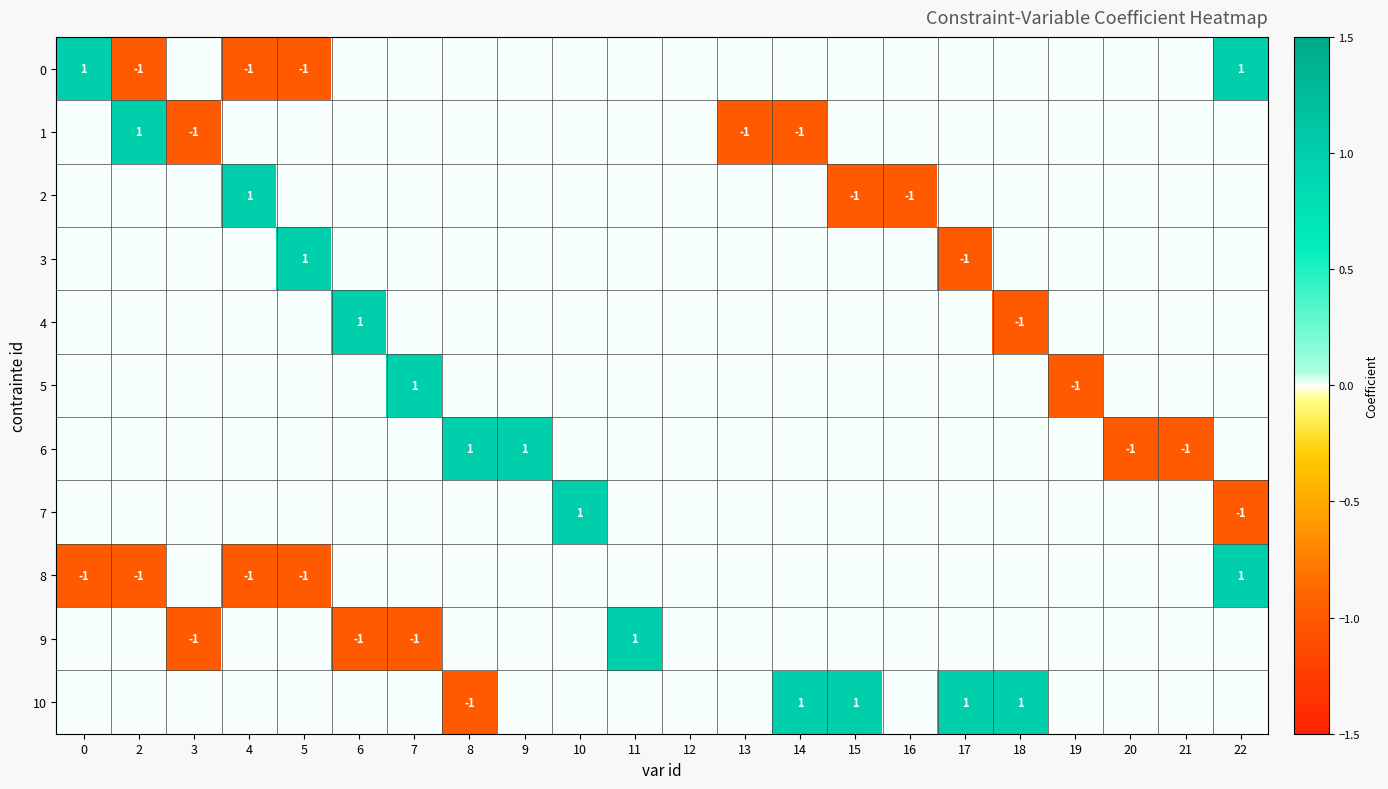

Is it true that 2 equals 0 at 4?

False